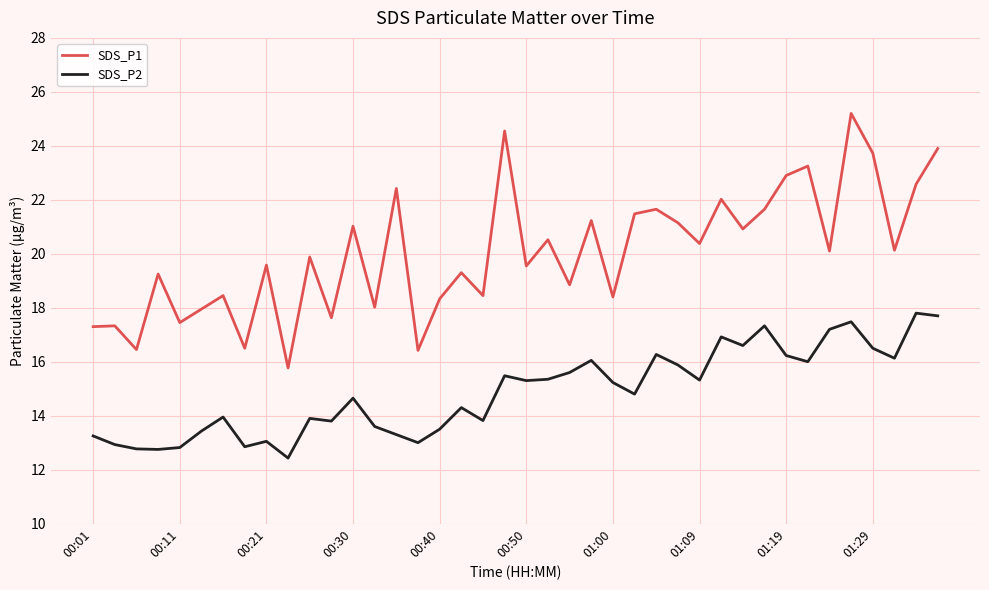

At how many categories does at least one series exceed 12?

40